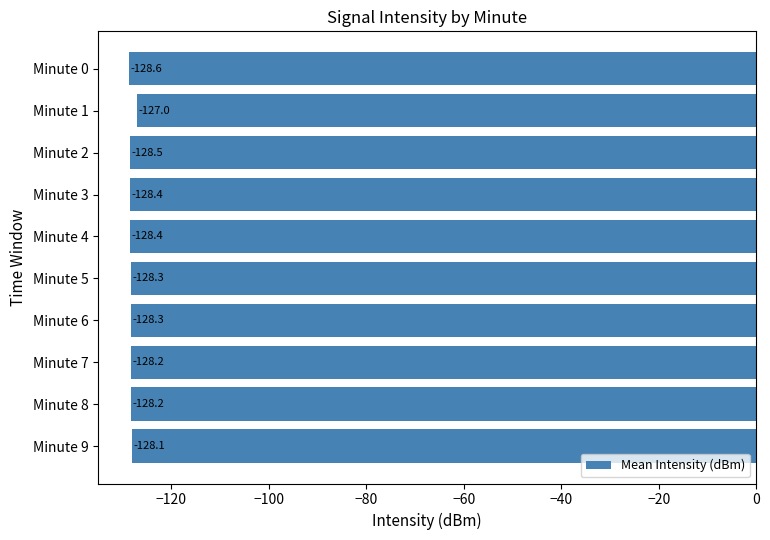

What is the difference between the maximum and minimum values?

1.6